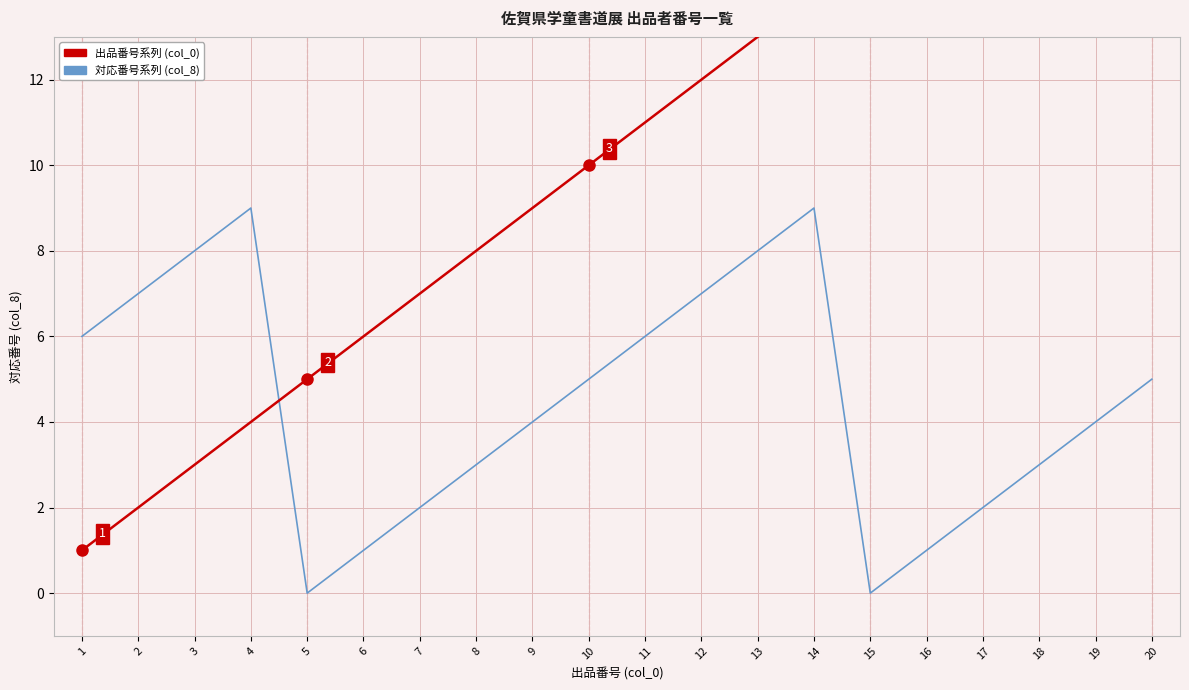

Which category has the lowest value in the 対応番号系列 (col_8) series?

5